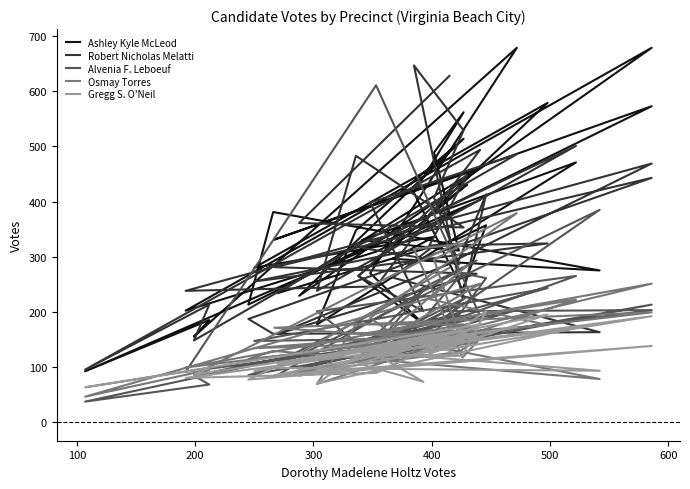

How many data points in Robert Nicholas Melatti are less than 294?

19